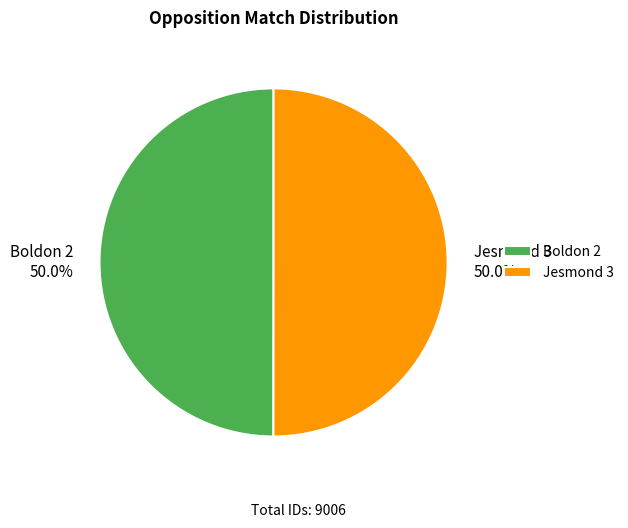

Approximately how many times larger is the value at Boldon 2 compared to Jesmond 3?

1.0